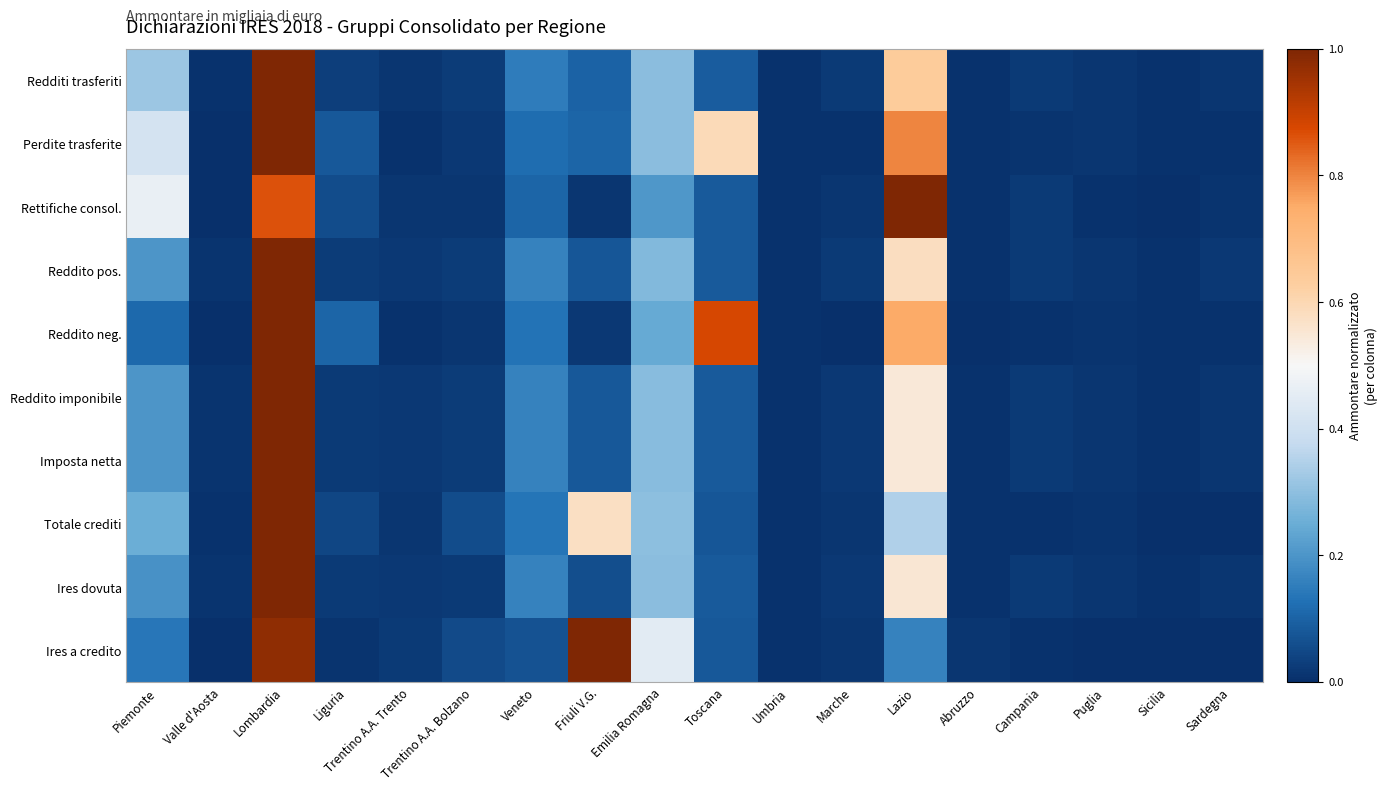

Which series has the largest range (max minus min)?

Rettifiche consol.